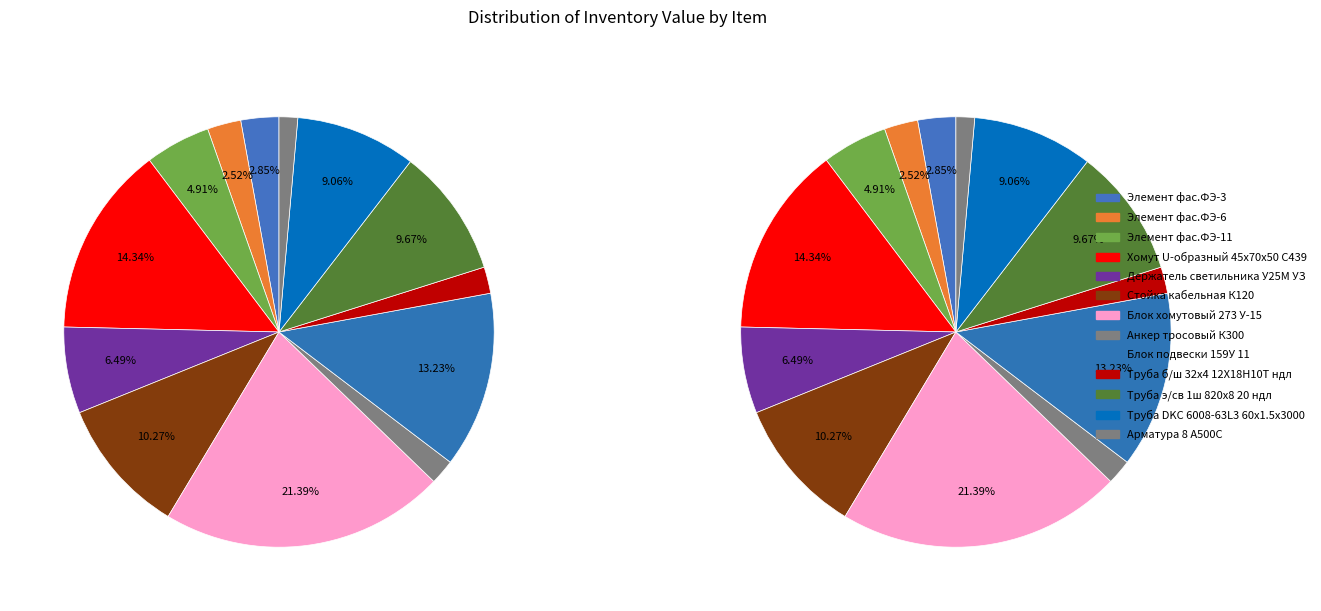

Combined, do Арматура 8 А500С and Анкер тросовый К300 account for over 50%?

No